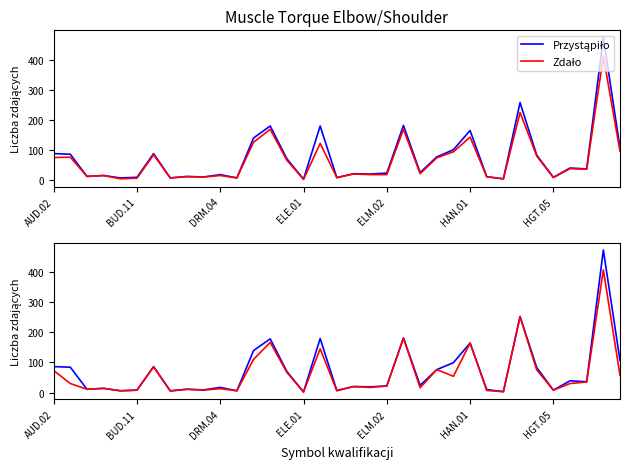

True or false: Zdało and Przystąpiło intersect in this chart.

False